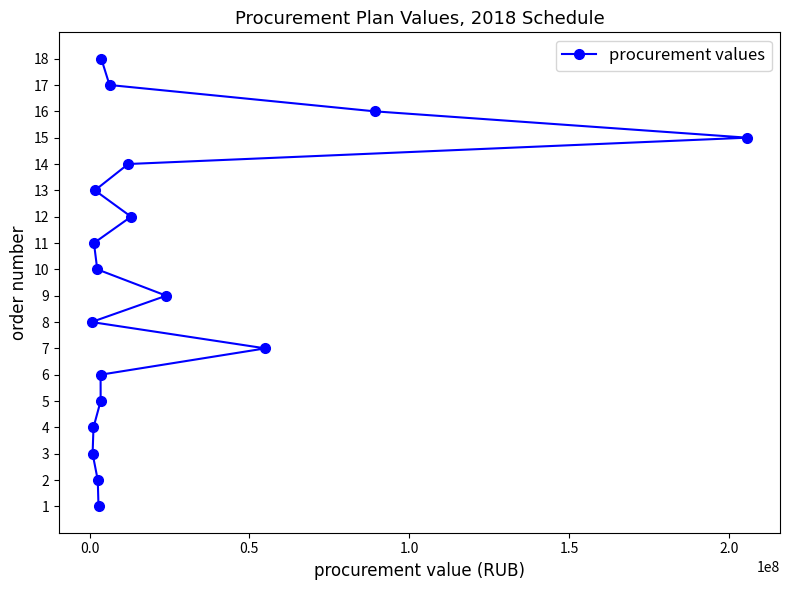

What is the maximum value shown in the chart?

18